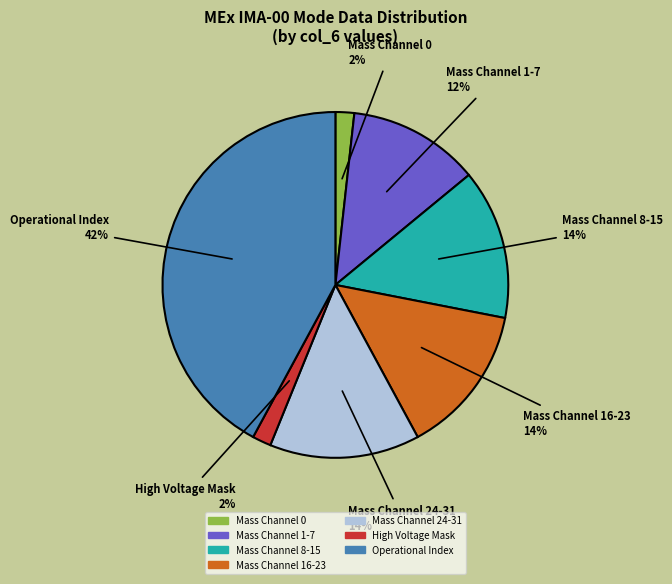

Count the number of slices in the pie.

7